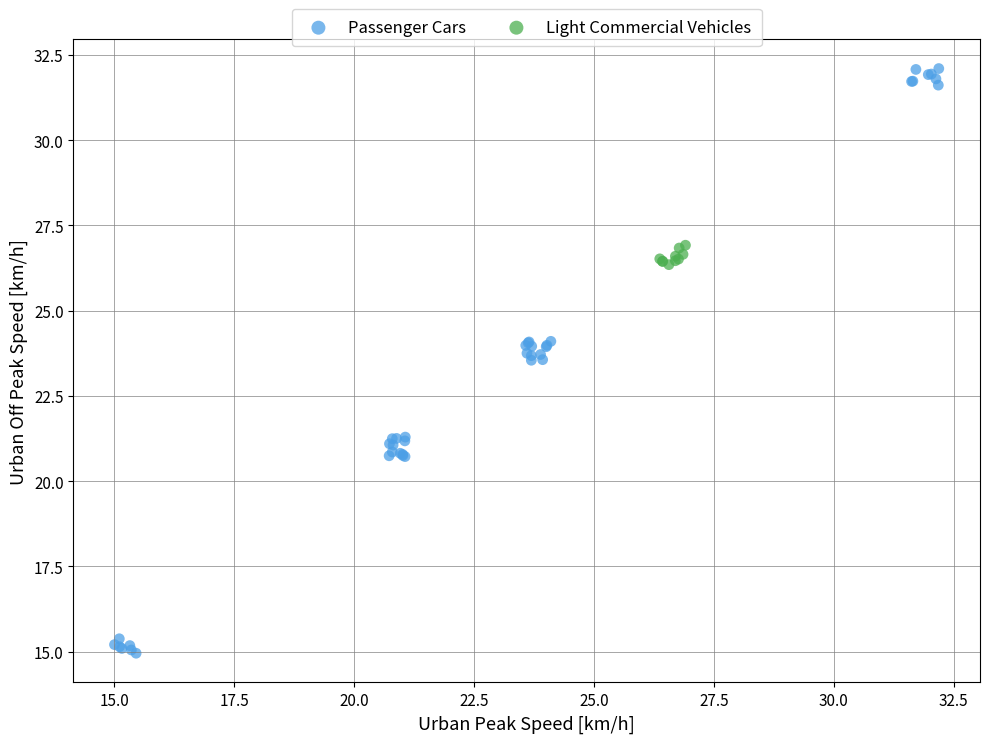

Which series has the widest spread of Y values?

Passenger Cars